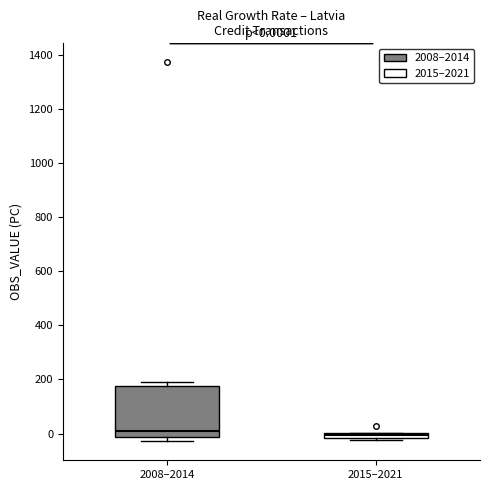

Which box is the tallest, from its lower edge to its upper edge?

2008–2014